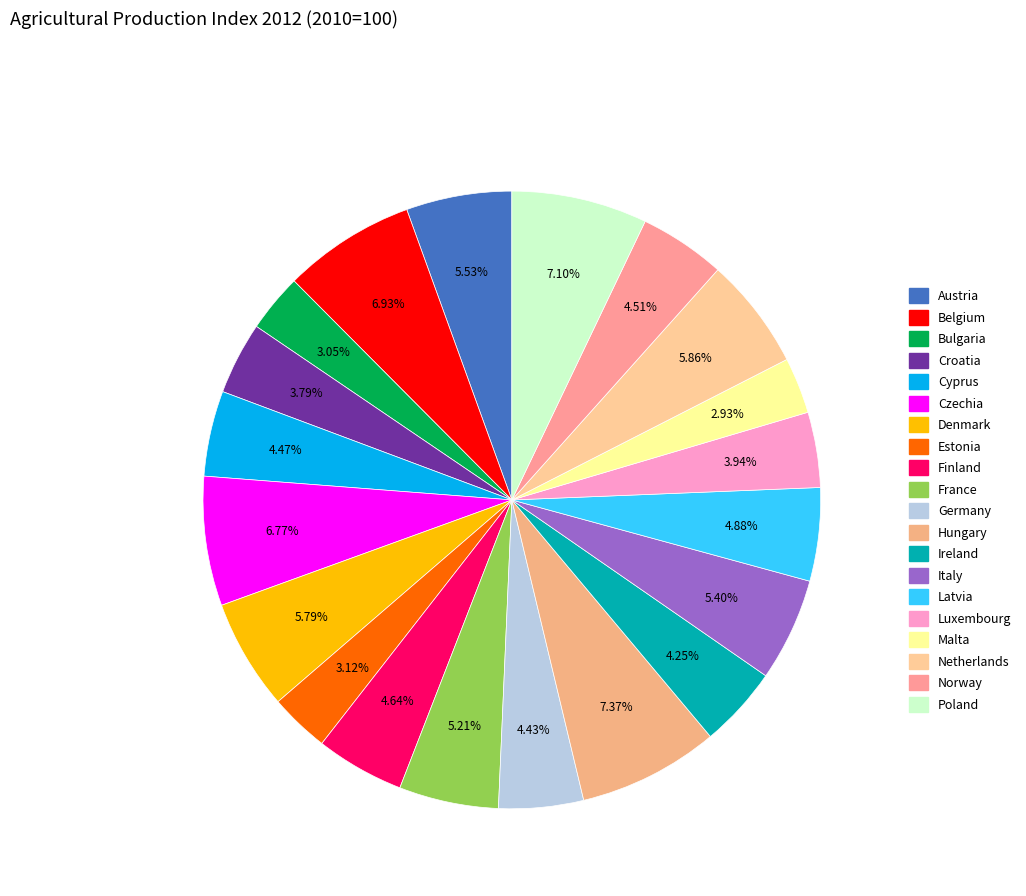

What percentage do Finland and Austria together represent?

10.2%